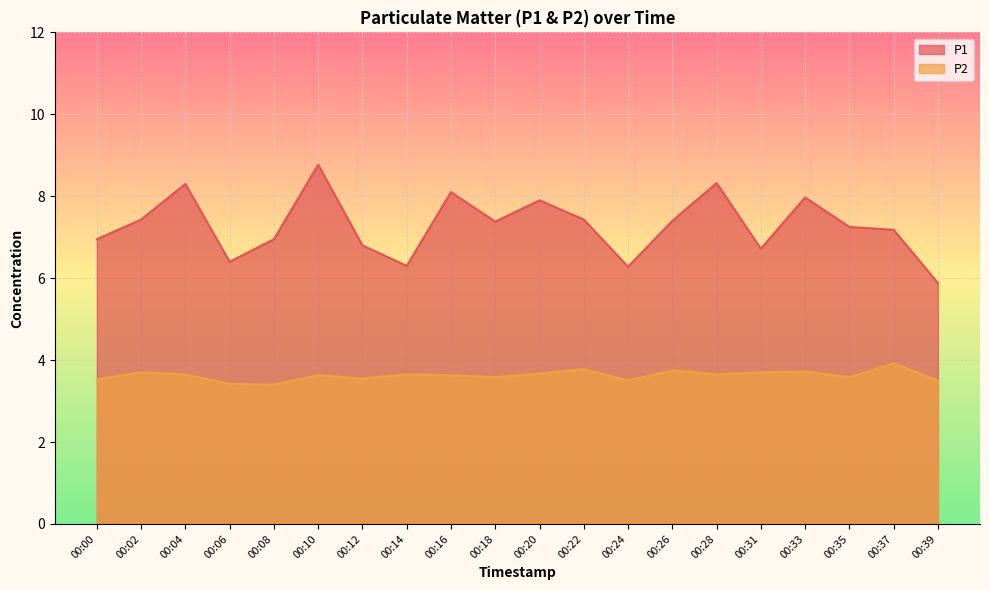

In P1, how many points are higher than both neighbors (excluding endpoints)?

6